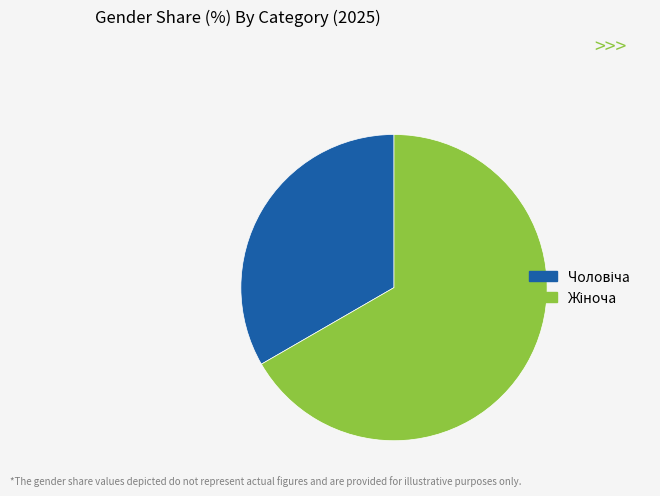

Is there a majority slice in this chart?

Yes